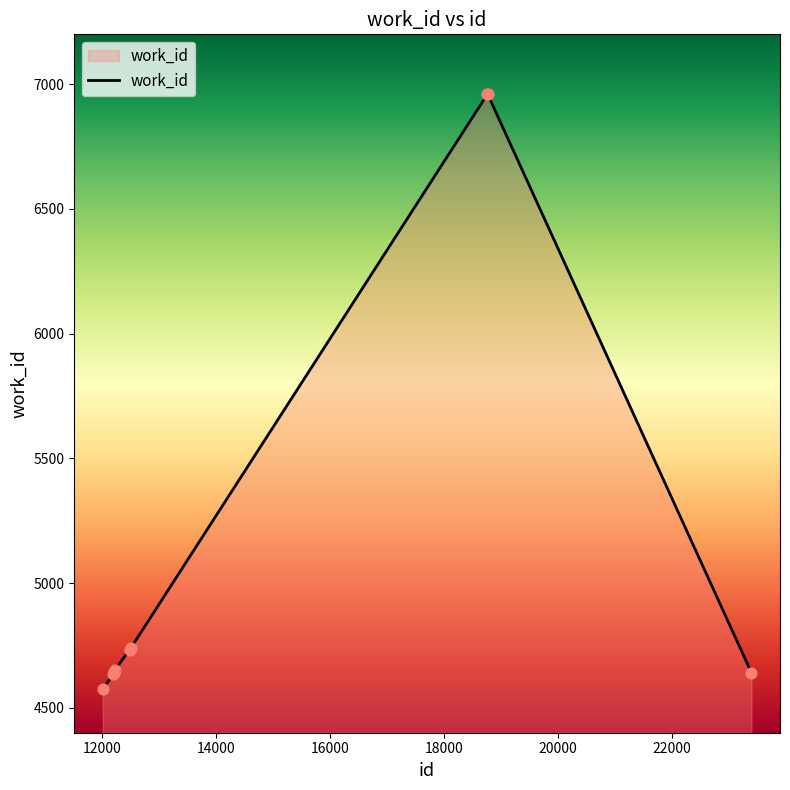

What is the difference between the maximum and minimum values?

2387